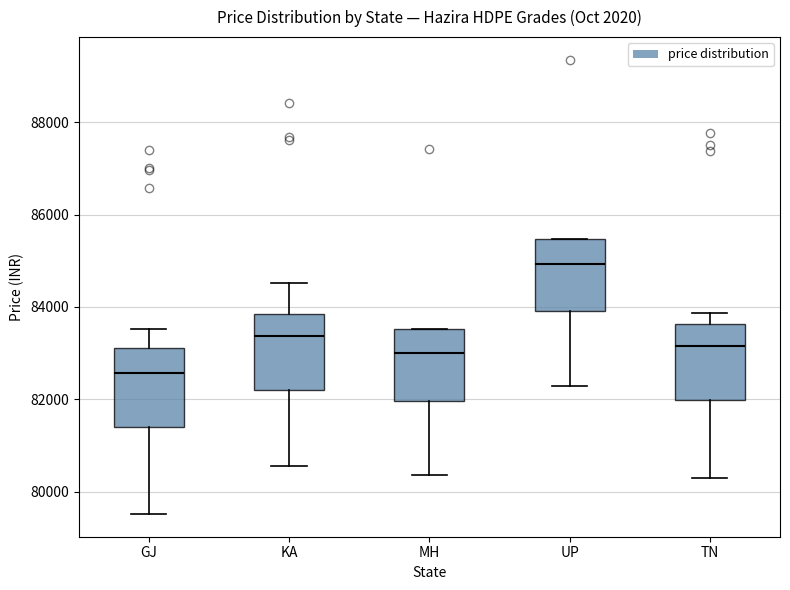

Where is the upper edge of the box for UP on the y-axis? The values are not printed on the chart, so give them approximately, as read against the axis.

85400